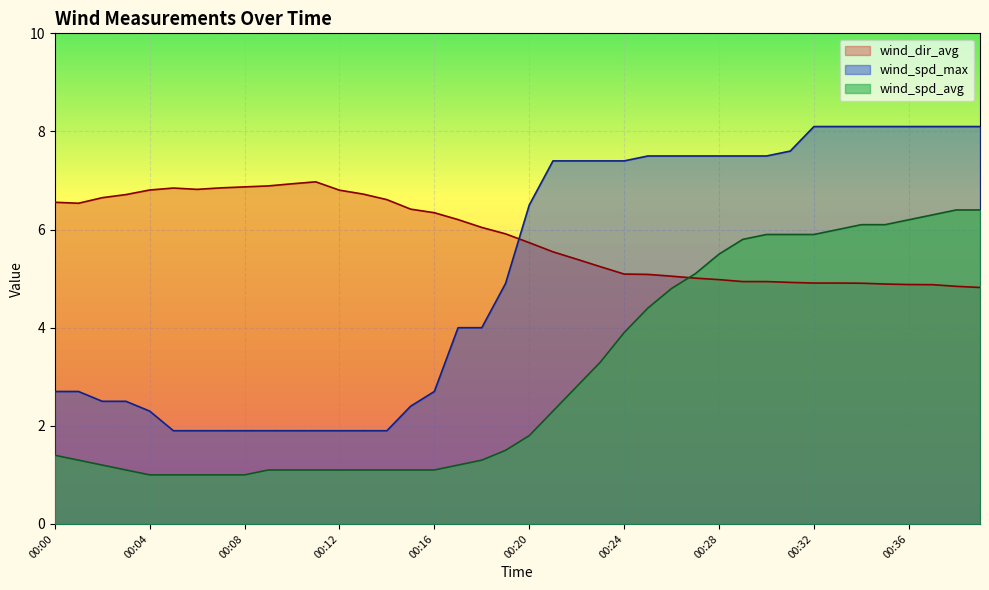

Reading left to right, what are all the values shown in this chart?

wind_dir_avg: 6.6	6.5	6.7	6.7	6.8	6.8	6.8	6.8	6.9	6.9	6.9	7.0	6.8	6.7	6.6	6.4	6.3	6.2	6.0	5.9	5.7	5.5	5.4	5.2	5.1	5.1	5.0	5.0	5.0	4.9	4.9	4.9	4.9	4.9	4.9	4.9	4.9	4.9	4.8	4.8
wind_spd_avg: 1.4	1.3	1.2	1.1	1.0	1.0	1.0	1.0	1.0	1.1	1.1	1.1	1.1	1.1	1.1	1.1	1.1	1.2	1.3	1.5	1.8	2.3	2.8	3.3	3.9	4.4	4.8	5.1	5.5	5.8	5.9	5.9	5.9	6.0	6.1	6.1	6.2	6.3	6.4	6.4
wind_spd_max: 2.7	2.7	2.5	2.5	2.3	1.9	1.9	1.9	1.9	1.9	1.9	1.9	1.9	1.9	1.9	2.4	2.7	4.0	4.0	4.9	6.5	7.4	7.4	7.4	7.4	7.5	7.5	7.5	7.5	7.5	7.5	7.6	8.1	8.1	8.1	8.1	8.1	8.1	8.1	8.1